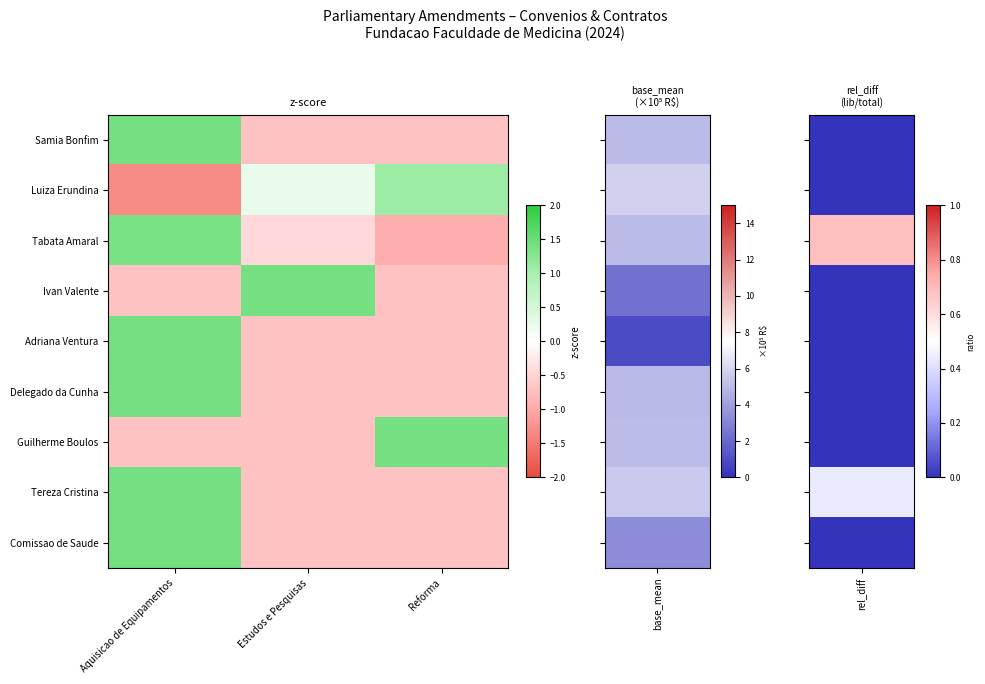

Reading left to right, what are all the values shown in this chart?

Samia Bonfim: Aquisicao de Equipamentos=1.4	Estudos e Pesquisas=-0.7	Reforma=-0.7
Luiza Erundina: Aquisicao de Equipamentos=-1.3	Estudos e Pesquisas=0.2	Reforma=1.1
Tabata Amaral: Aquisicao de Equipamentos=1.4	Estudos e Pesquisas=-0.4	Reforma=-0.9
Ivan Valente: Aquisicao de Equipamentos=-0.7	Estudos e Pesquisas=1.4	Reforma=-0.7
Adriana Ventura: Aquisicao de Equipamentos=1.4	Estudos e Pesquisas=-0.7	Reforma=-0.7
Delegado da Cunha: Aquisicao de Equipamentos=1.4	Estudos e Pesquisas=-0.7	Reforma=-0.7
Guilherme Boulos: Aquisicao de Equipamentos=-0.7	Estudos e Pesquisas=-0.7	Reforma=1.4
Tereza Cristina: Aquisicao de Equipamentos=1.4	Estudos e Pesquisas=-0.7	Reforma=-0.7
Comissao de Saude: Aquisicao de Equipamentos=1.4	Estudos e Pesquisas=-0.7	Reforma=-0.7